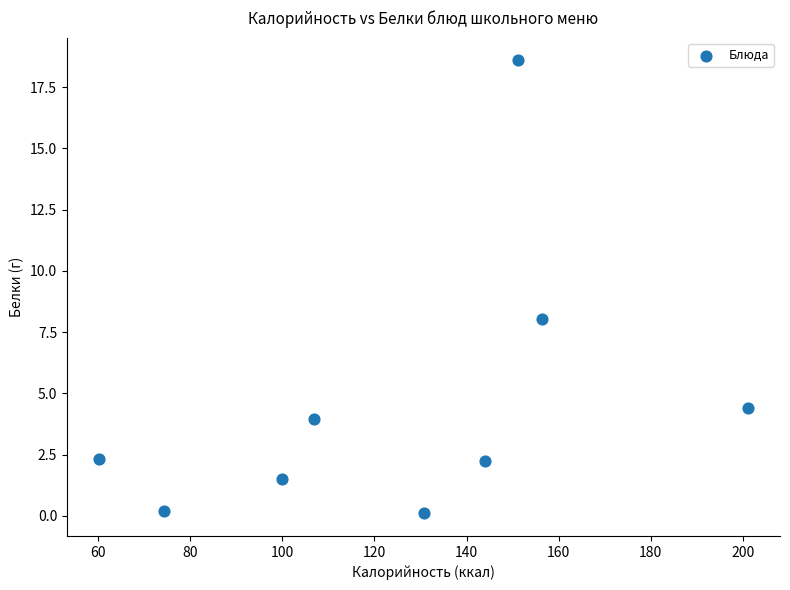

What is the range of X values (max minus min)?

140.7